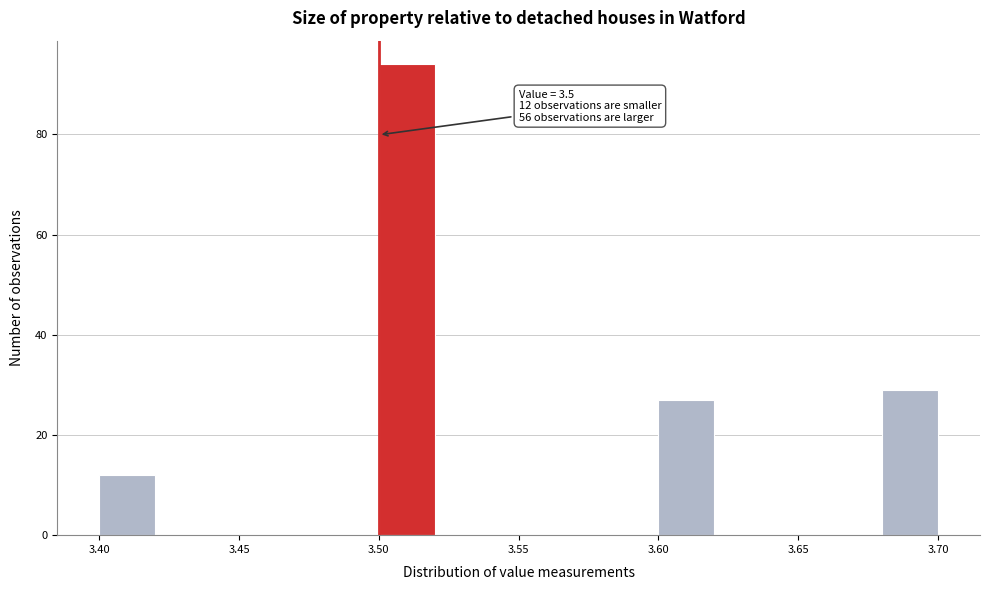

Which range on the x-axis has the tallest bar?

3.50 to 3.52